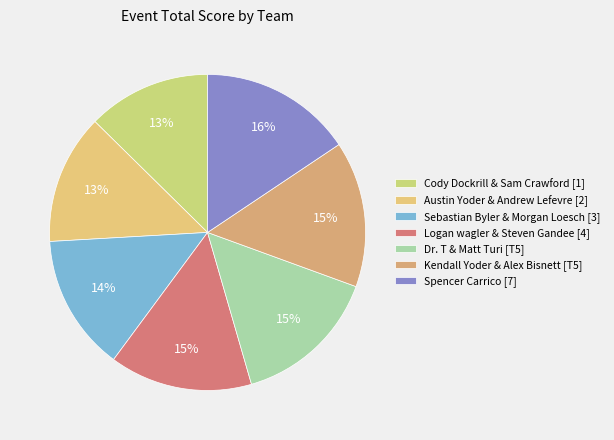

The Logan wagler & Steven Gandee [4] slice represents 15% of the pie. True or false?

True